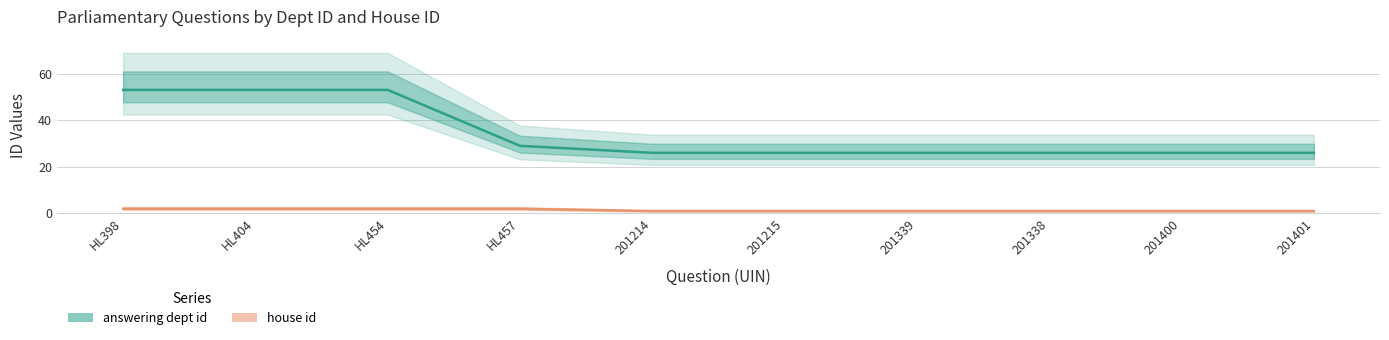

What is the difference between the house id values at HL457 and 201338?

1